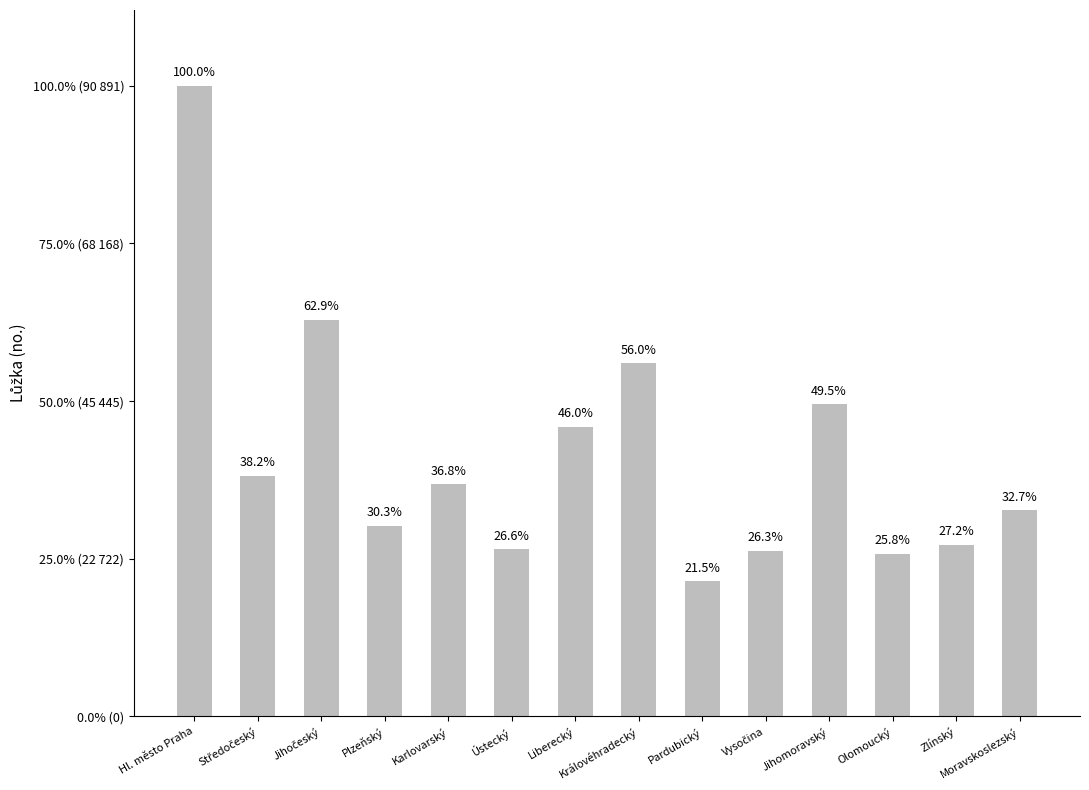

Does the chart contain any negative values?

No